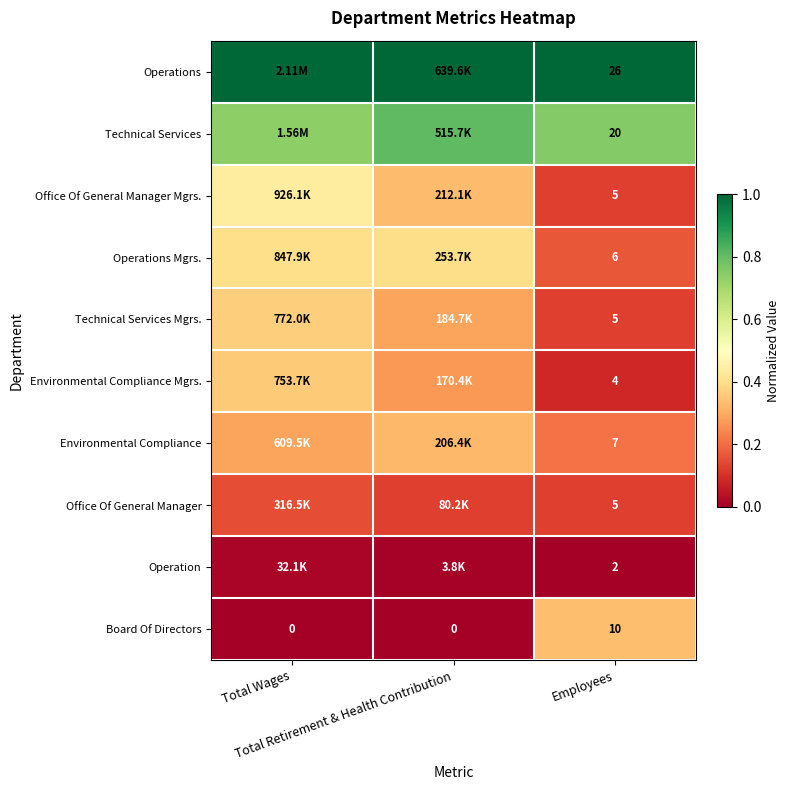

At which label does Operation reach its minimum?

Employees